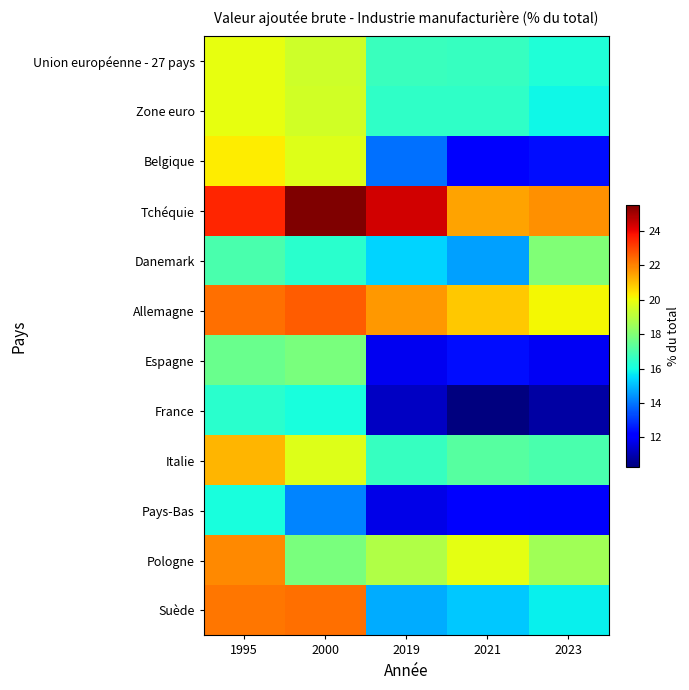

Between 1995 and 2023, which is larger?

1995